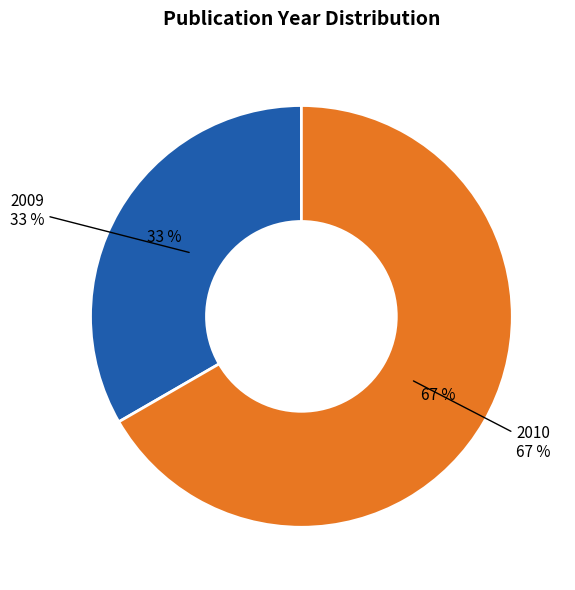

Combined, what portion of the pie is 2010 (v.60) and 2010 (v.61)?

66.7%